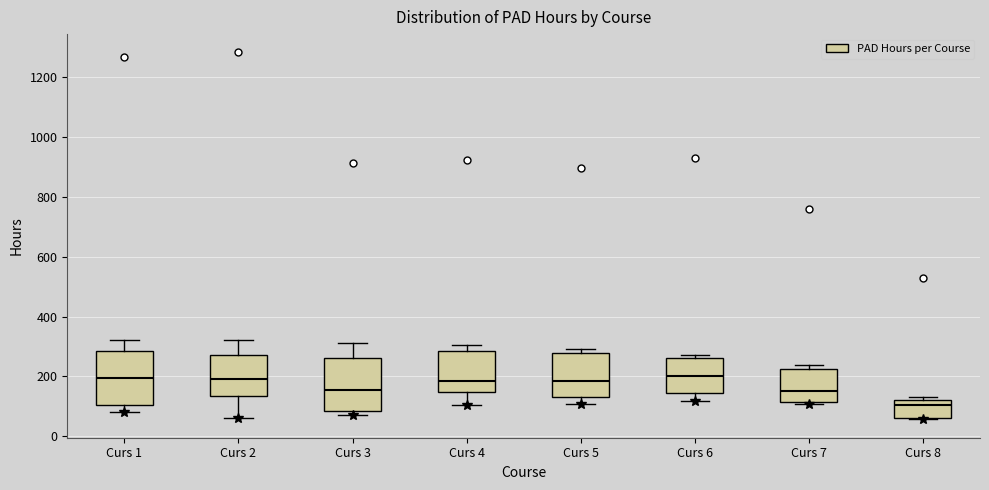

Reading left to right, transcribe this box plot: for each box, give where its median line is, the range the box spans, and where its two whiskers end, as read against the y-axis. The values are not printed on the chart, so give them approximately, as read against the axis.

Curs 1: median 200, box 100 to 280, whiskers 80 to 320
Curs 2: median 200, box 140 to 280, whiskers 60 to 320
Curs 3: median 160, box 80 to 260, whiskers 60 to 320
Curs 4: median 180, box 140 to 280, whiskers 100 to 300
Curs 5: median 180, box 140 to 280, whiskers 100 to 300
Curs 6: median 200, box 140 to 260, whiskers 120 to 280
Curs 7: median 160, box 120 to 220, whiskers 100 to 240
Curs 8: median 100, box 60 to 120, whiskers 60 to 140